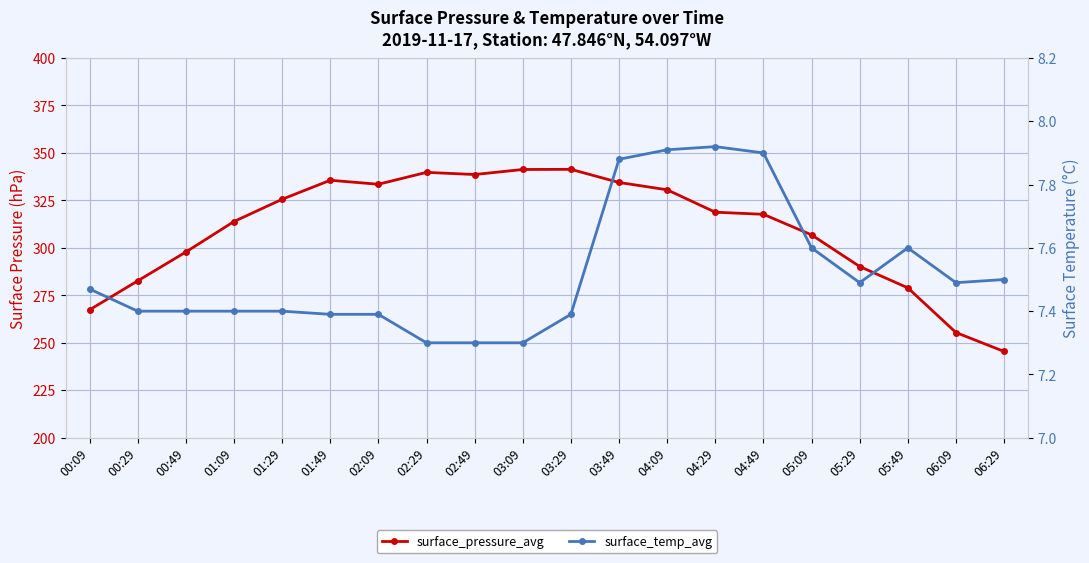

What is the highest value of the surface_pressure_avg series?

341.4